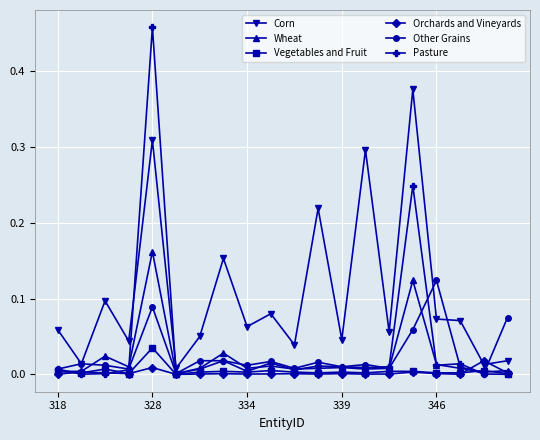

Which series has the largest range (max minus min)?

Pasture